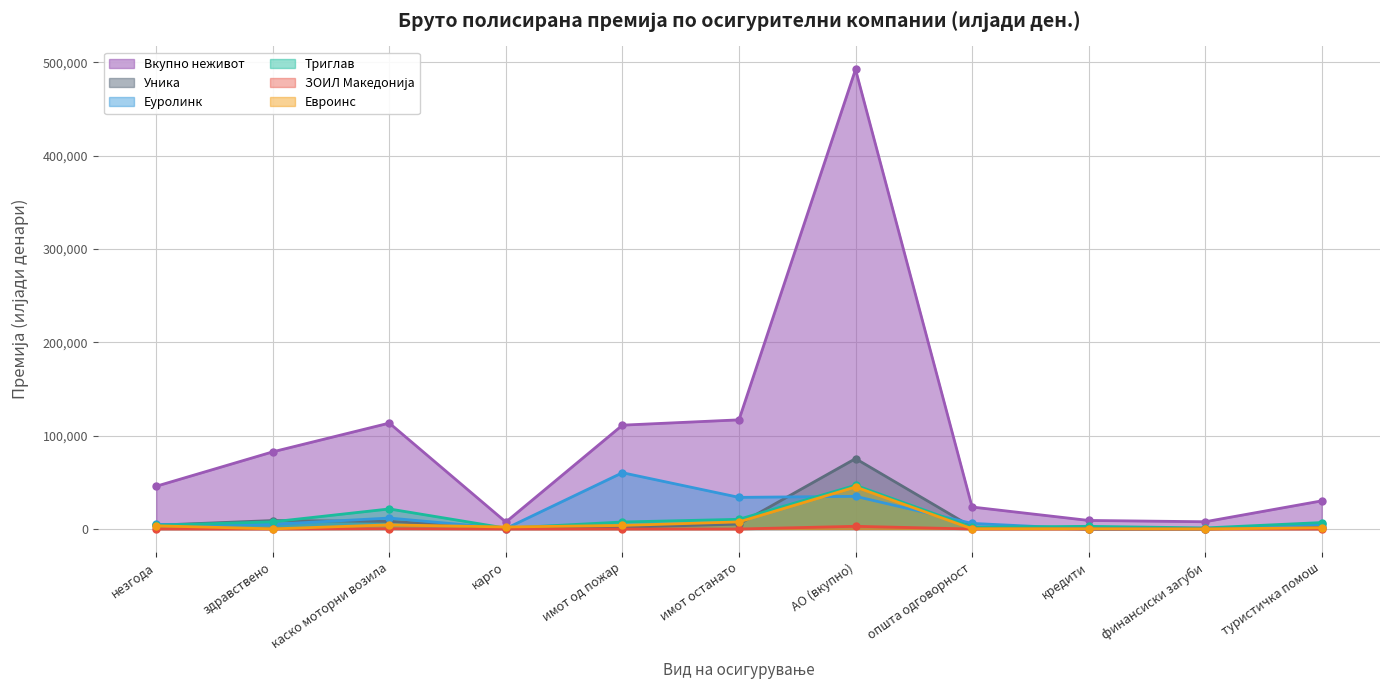

What is the difference between the highest and lowest values at имот од пожар?

111250.4